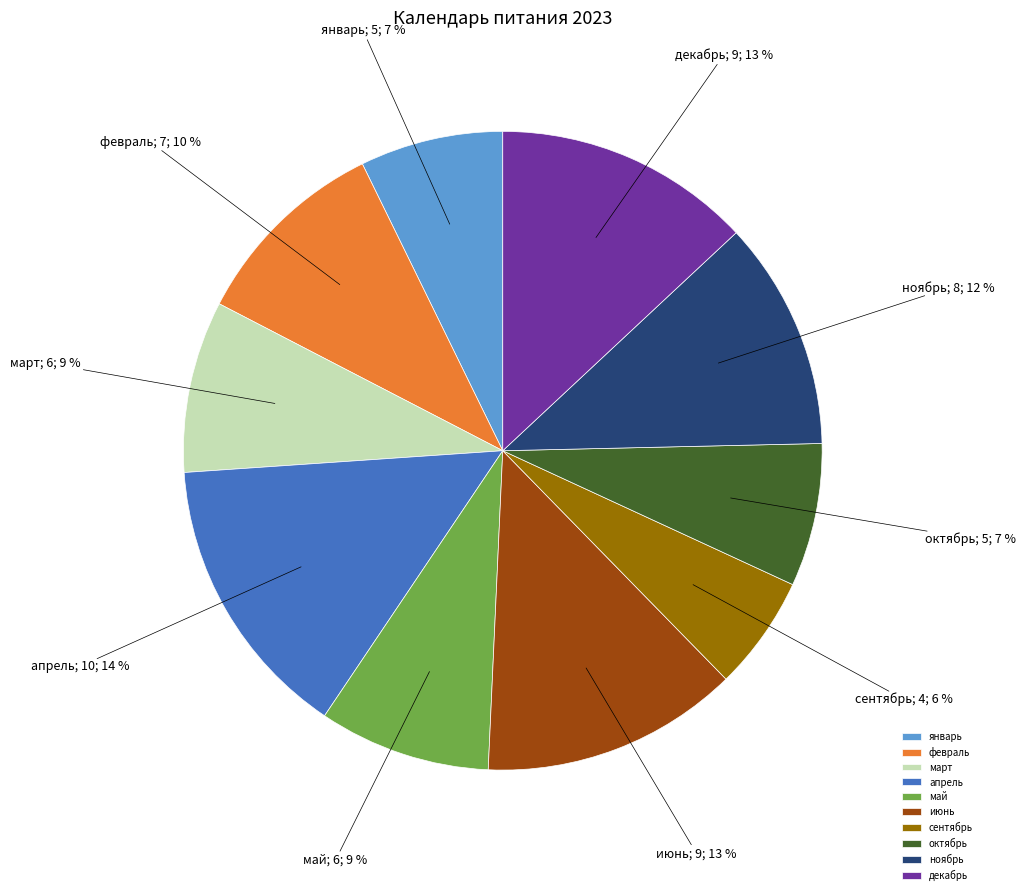

Is it true that февраль is 10% of the pie?

True